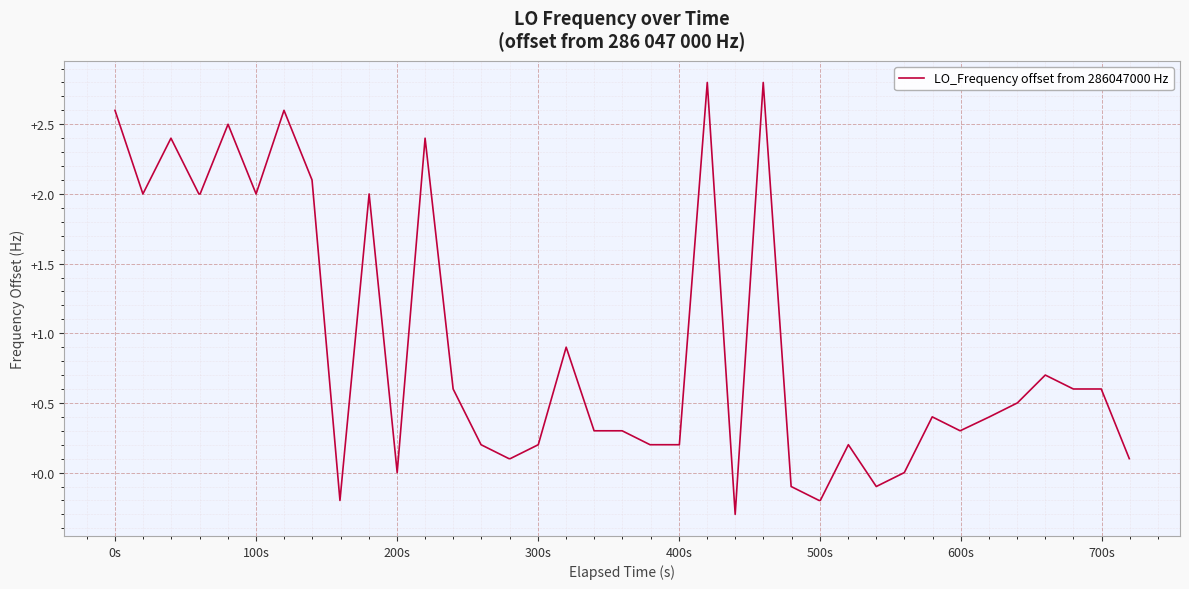

What is the smallest value displayed?

-0.3